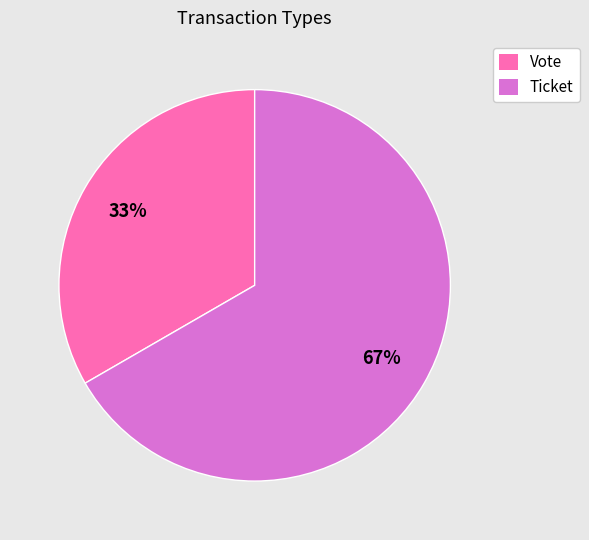

Rank the categories by value from highest to lowest.

Ticket, Vote